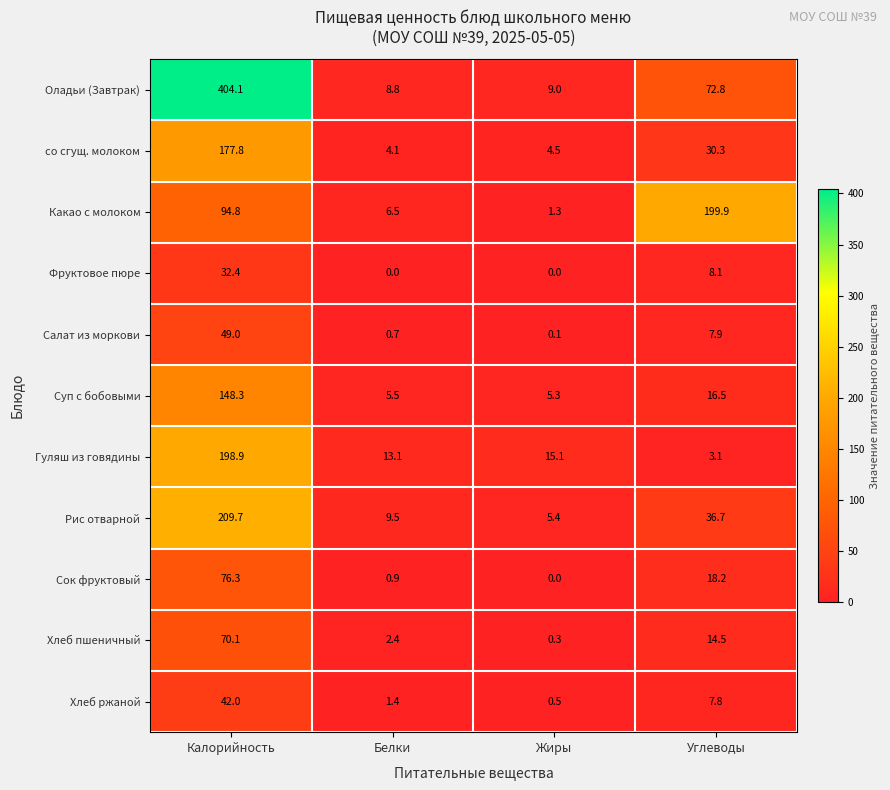

Where does the Какао с молоком series first go above 94?

Калорийность